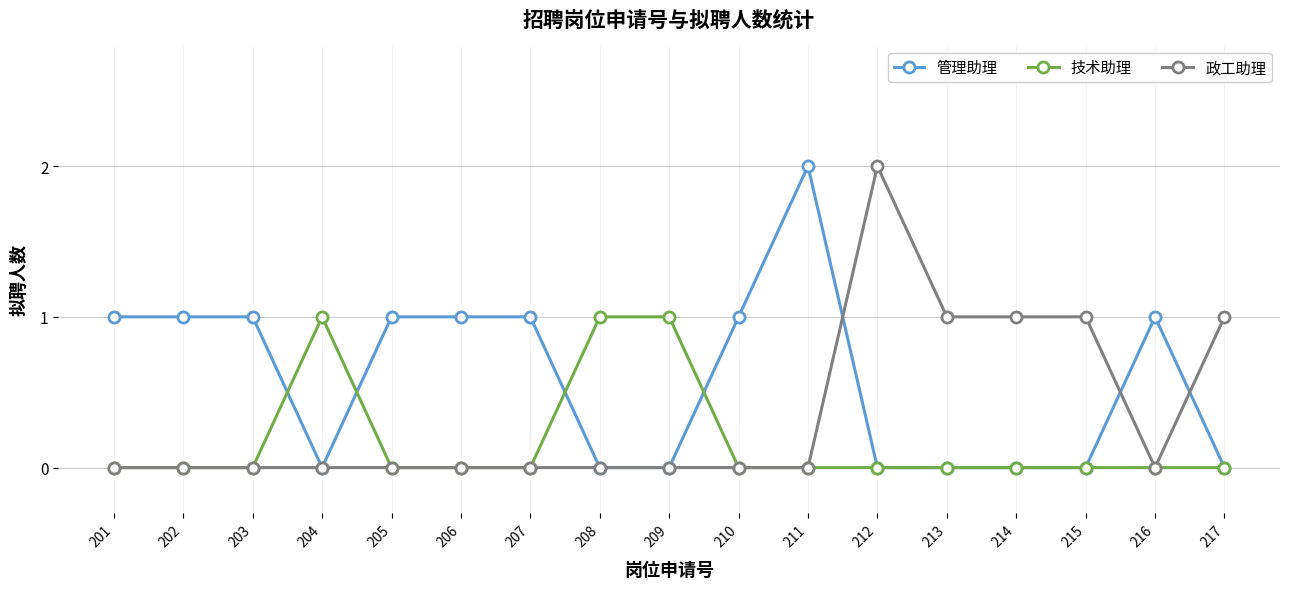

What are all the series names shown in the legend?

管理助理, 技术助理, 政工助理